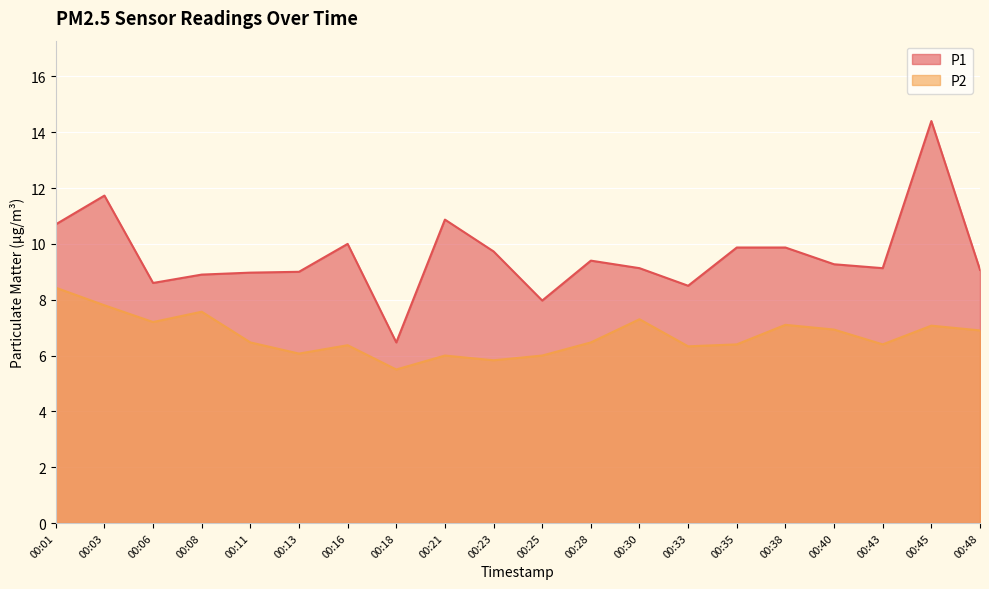

Does the chart display data point markers on the line(s)?

No